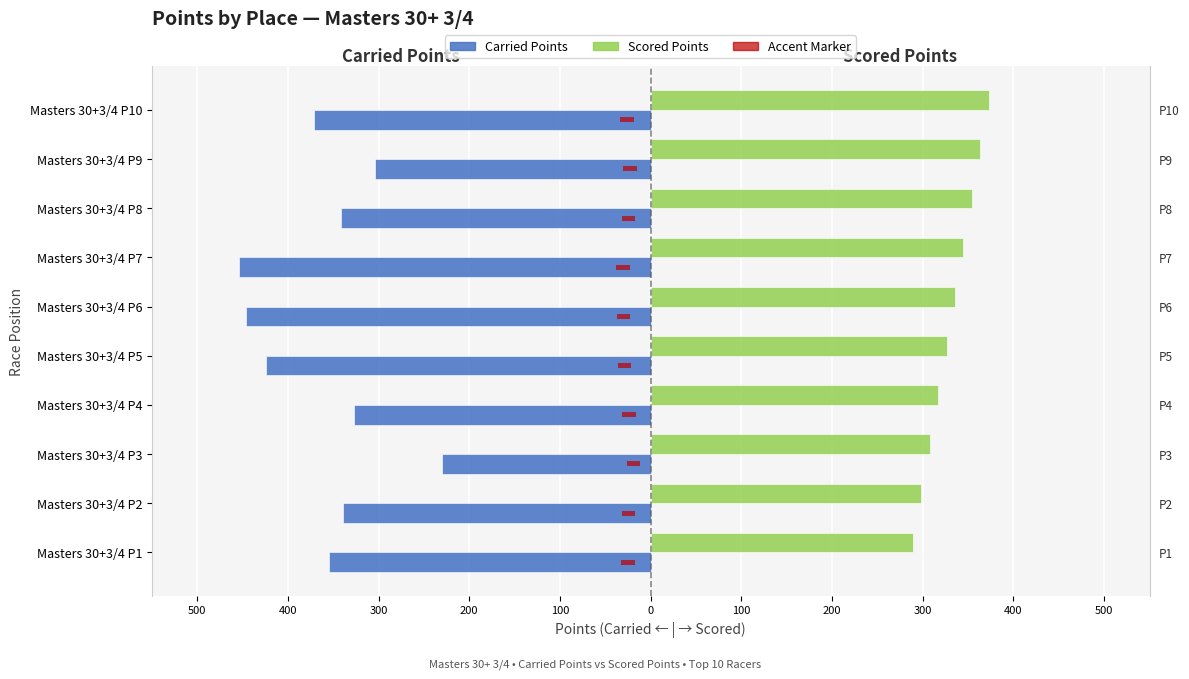

The Carried Points series shows -80.6 at Masters 30+3/4 P3. True or false?

False